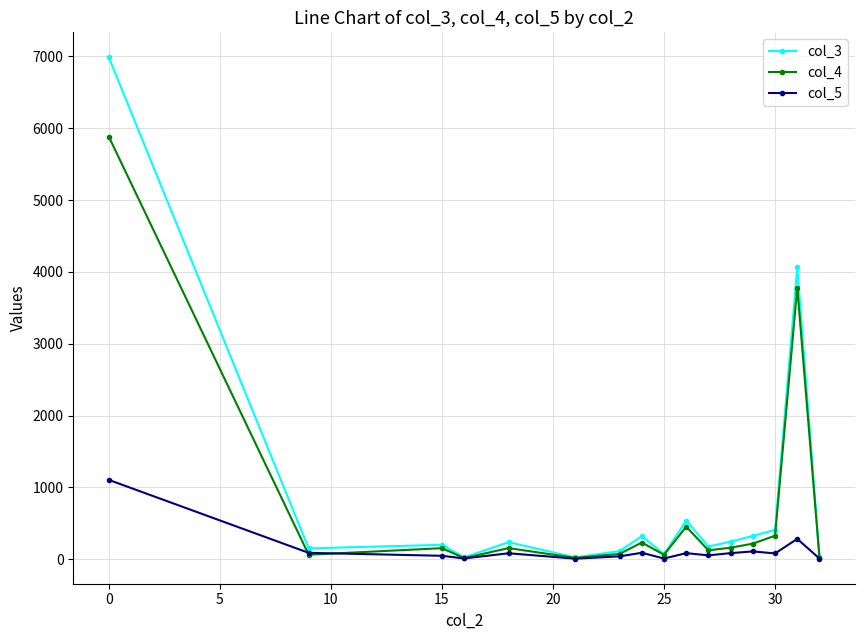

Rank the series by their maximum value, from highest to lowest.

col_3, col_4, col_5